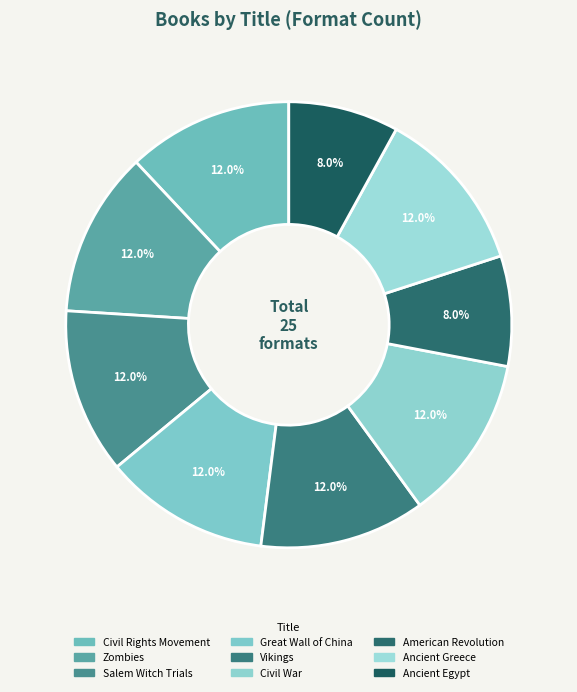

How many slices are in this pie chart?

9